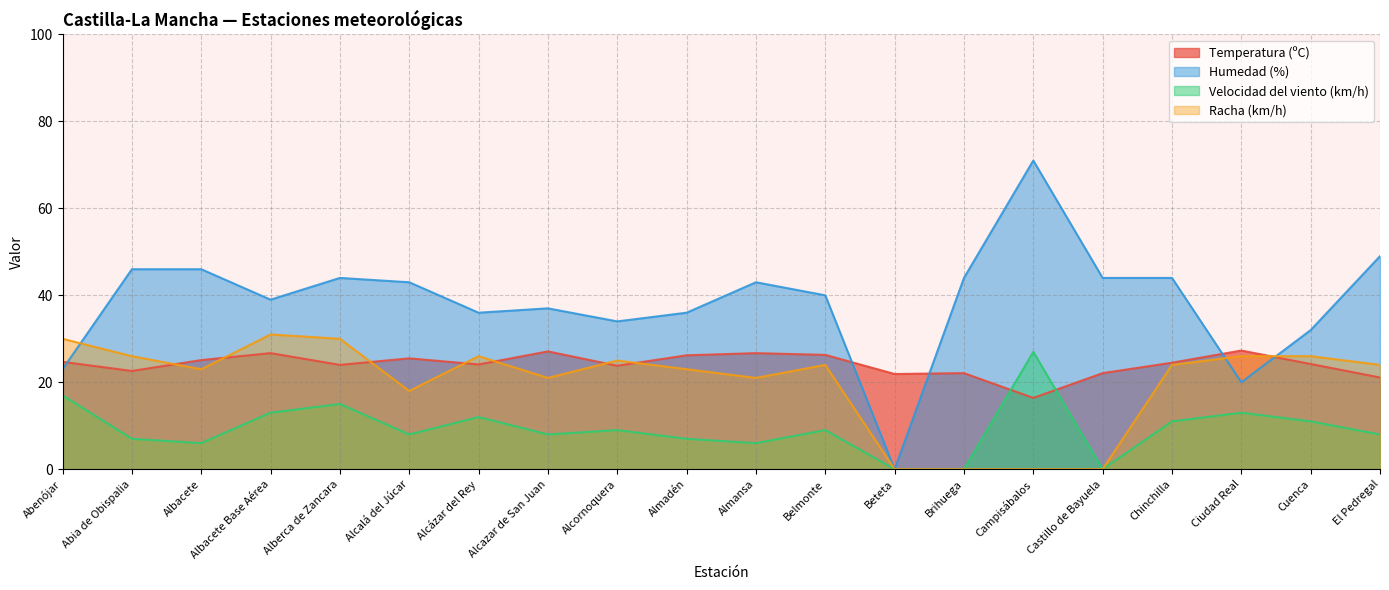

At which category is the sum across all series the highest?

Campisábalos